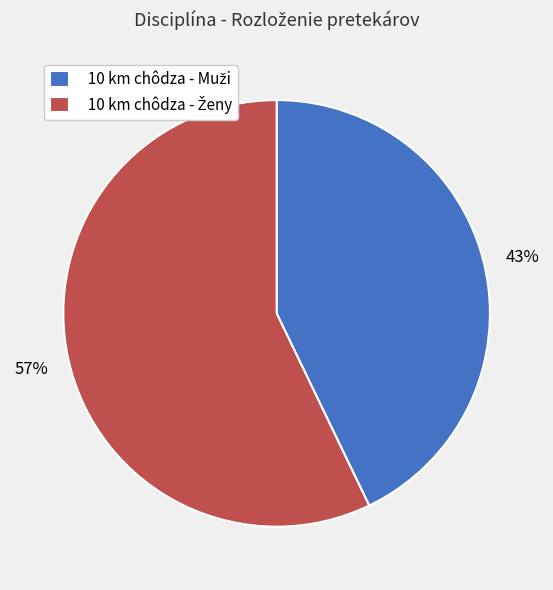

How many segments does this pie chart have?

2